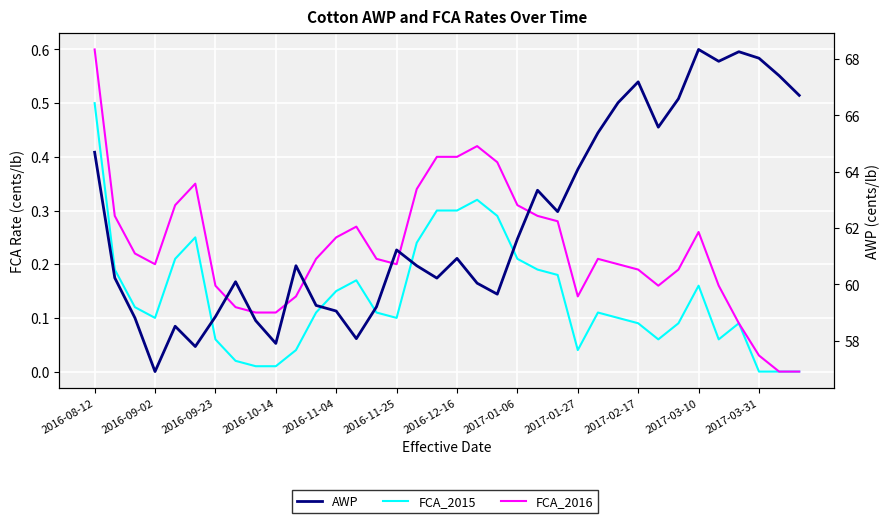

What is the greatest value displayed?

68.3